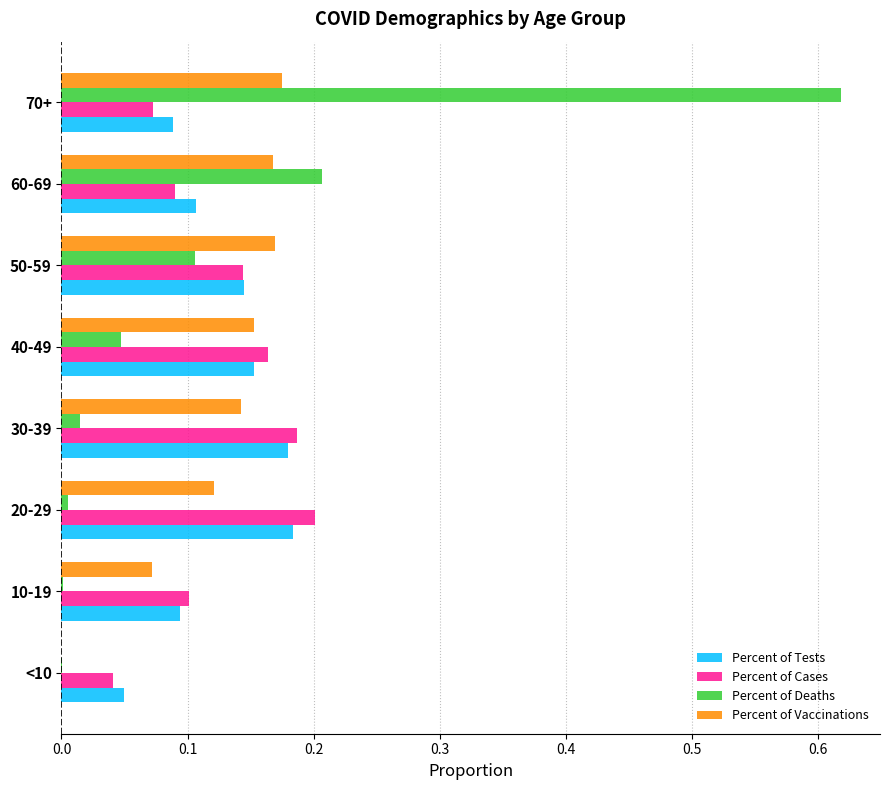

What is the total value across all series at 30-39?

0.5